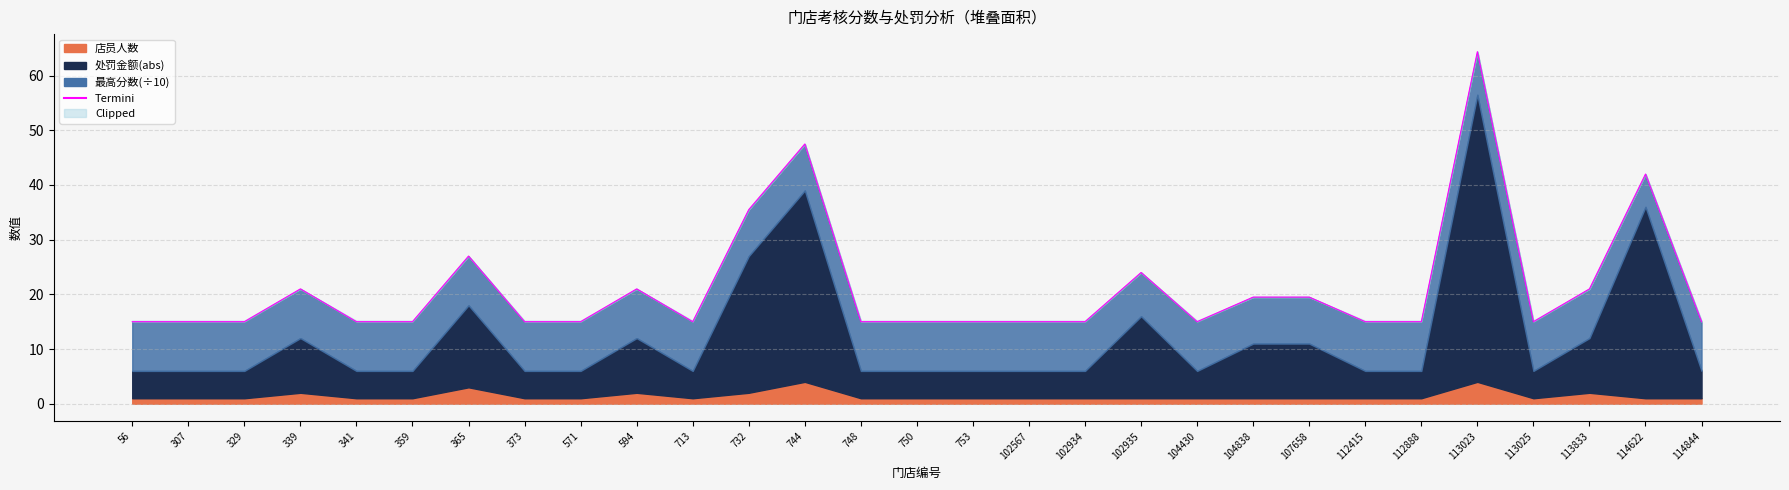

Reading right to left, list all the values displayed in this chart.

114844=15.0	114622=42.0	113833=21.0	113025=15.0	113023=64.4	112888=15.0	112415=15.0	107658=19.5	104838=19.5	104430=15.0	102935=24.0	102934=15.0	102567=15.0	753=15.0	750=15.0	748=15.0	744=47.5	732=35.5	713=15.0	594=21.0	571=15.0	373=15.0	365=27.0	359=15.0	341=15.0	339=21.0	329=15.0	307=15.0	56=15.0